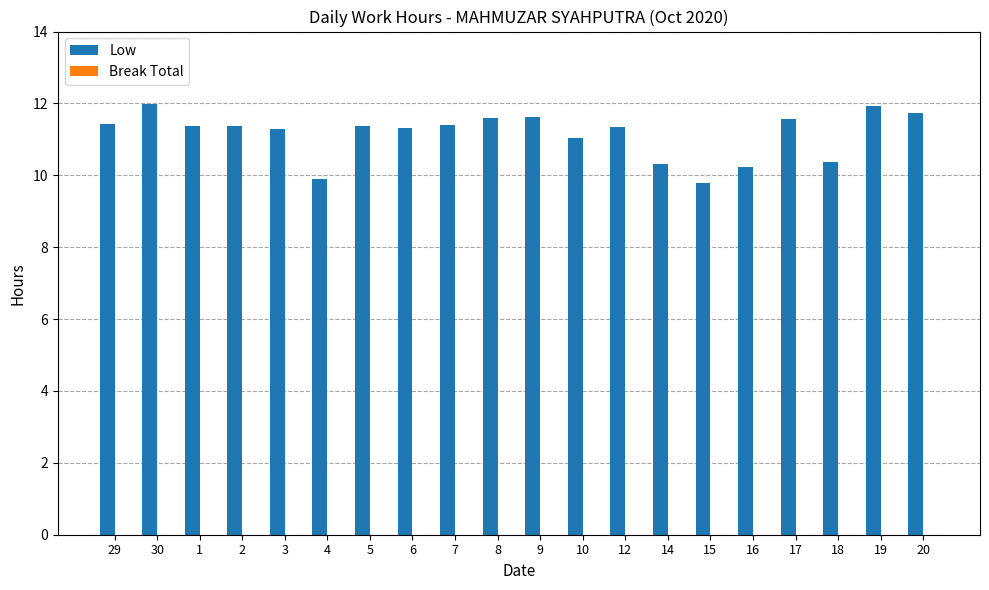

How many series are shown in this chart?

1